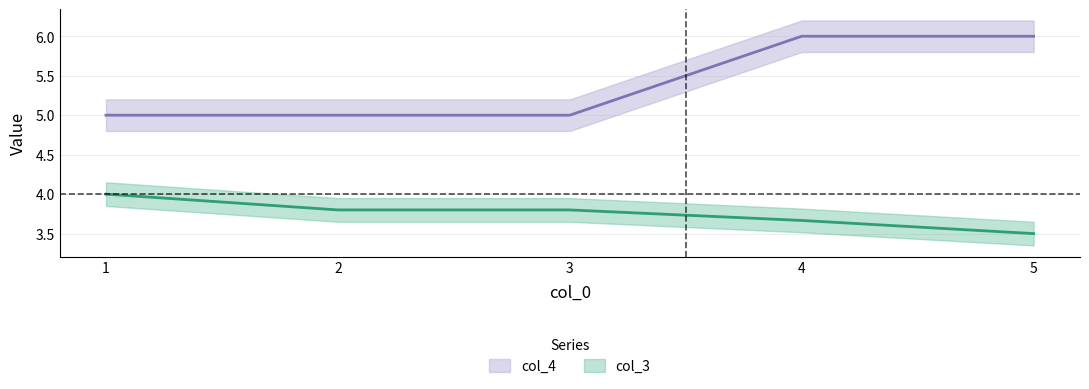

Is this an area chart (filled region under the line)?

No